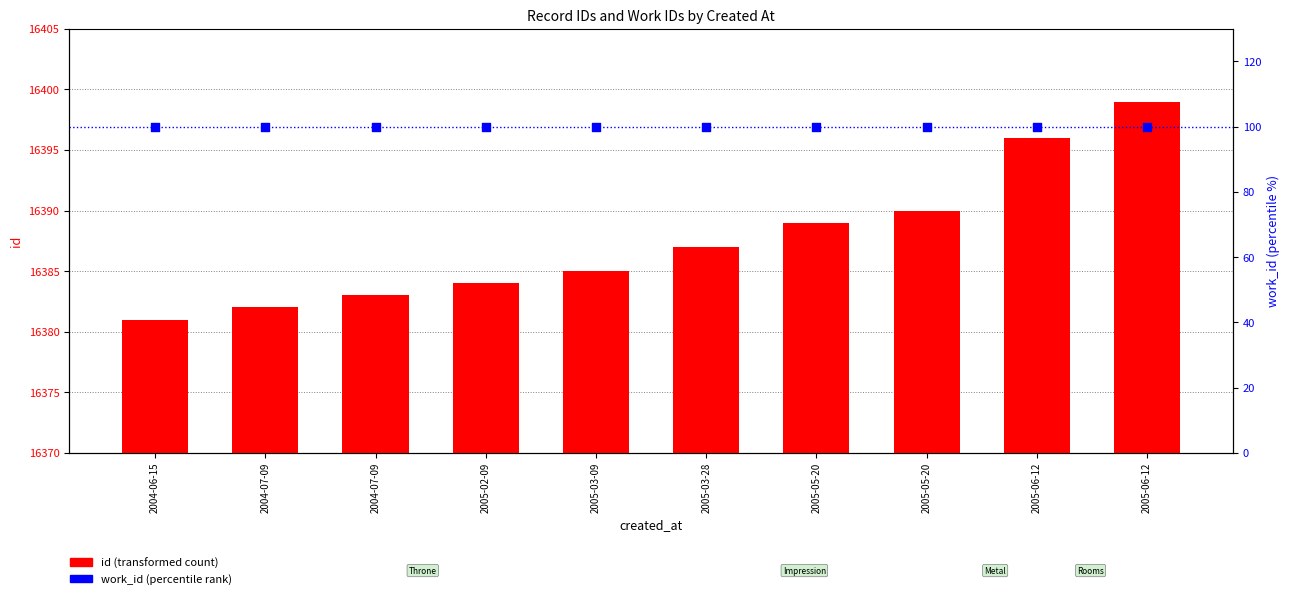

At which category is the sum across all series the highest?

2005-06-12